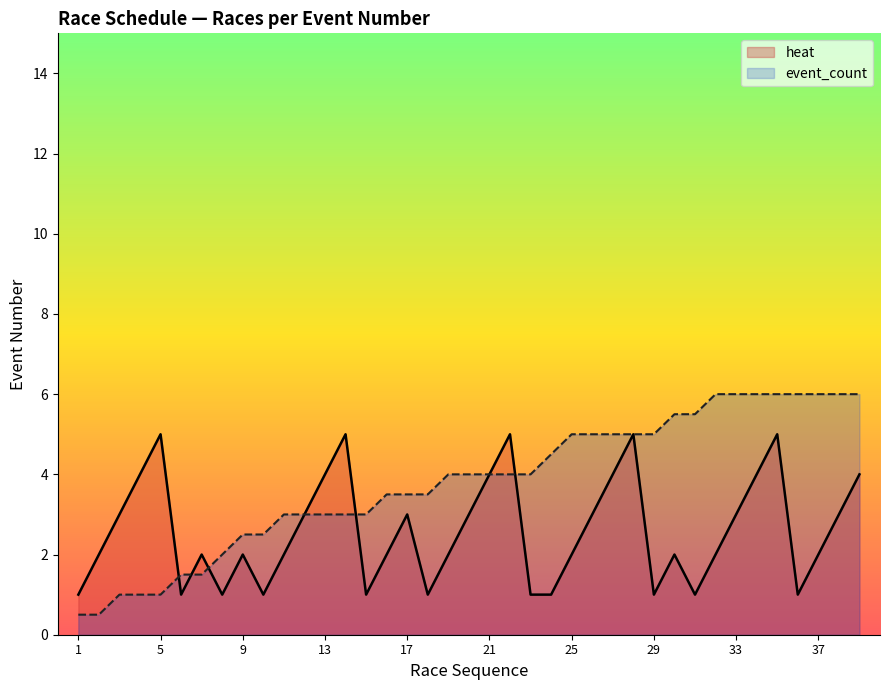

Where is event_count nearest to the value 3?

11